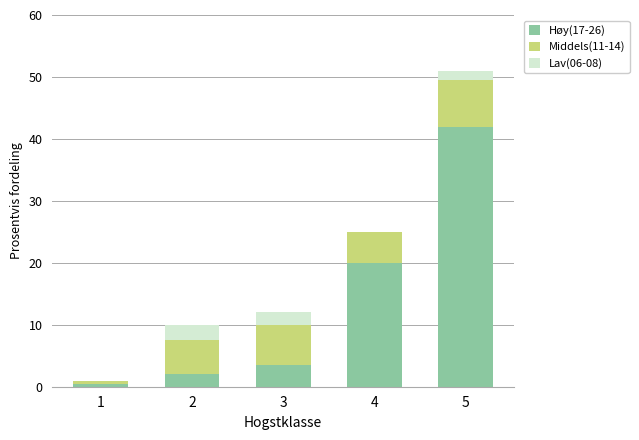

The Høy(17-26) series shows 20.0 at 4. True or false?

True